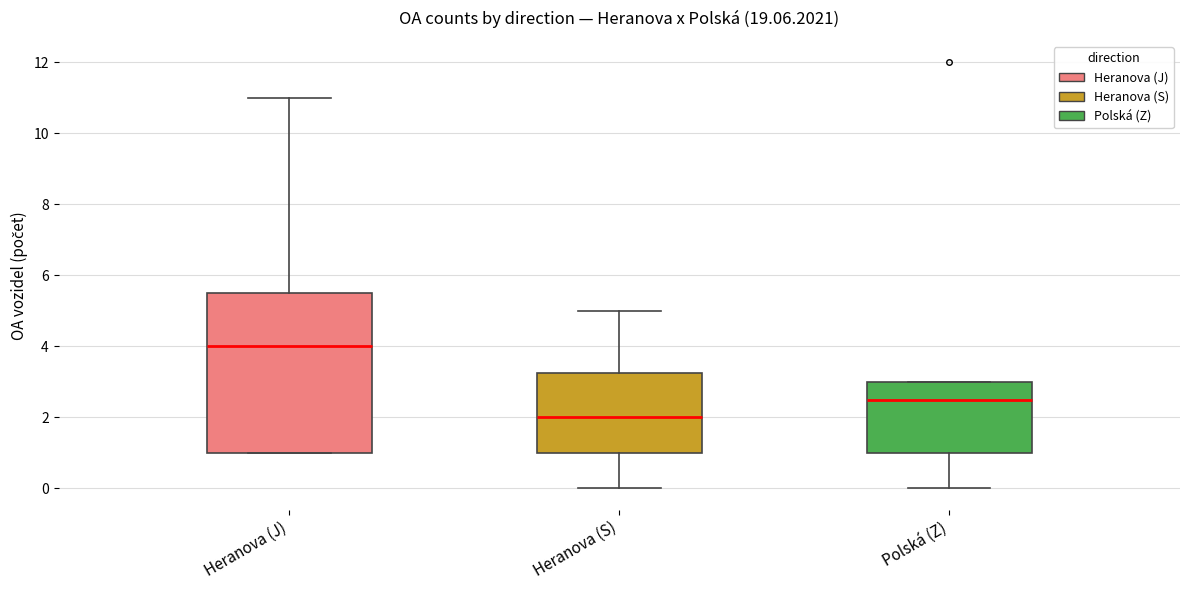

Which box has the highest median line?

Heranova (J)